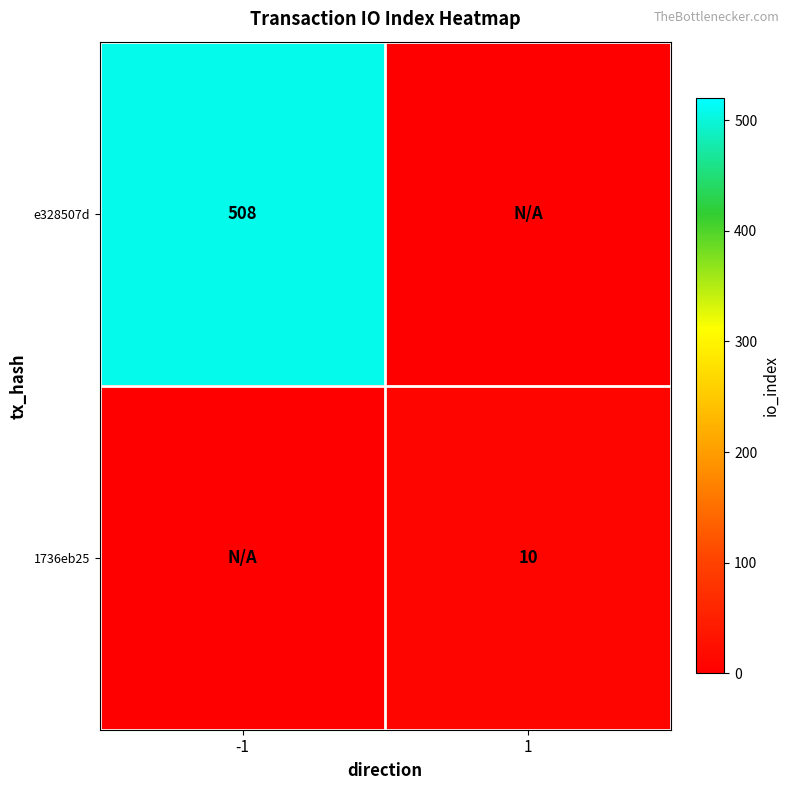

The value of 1736eb25 at 1 is 5. True or false?

False